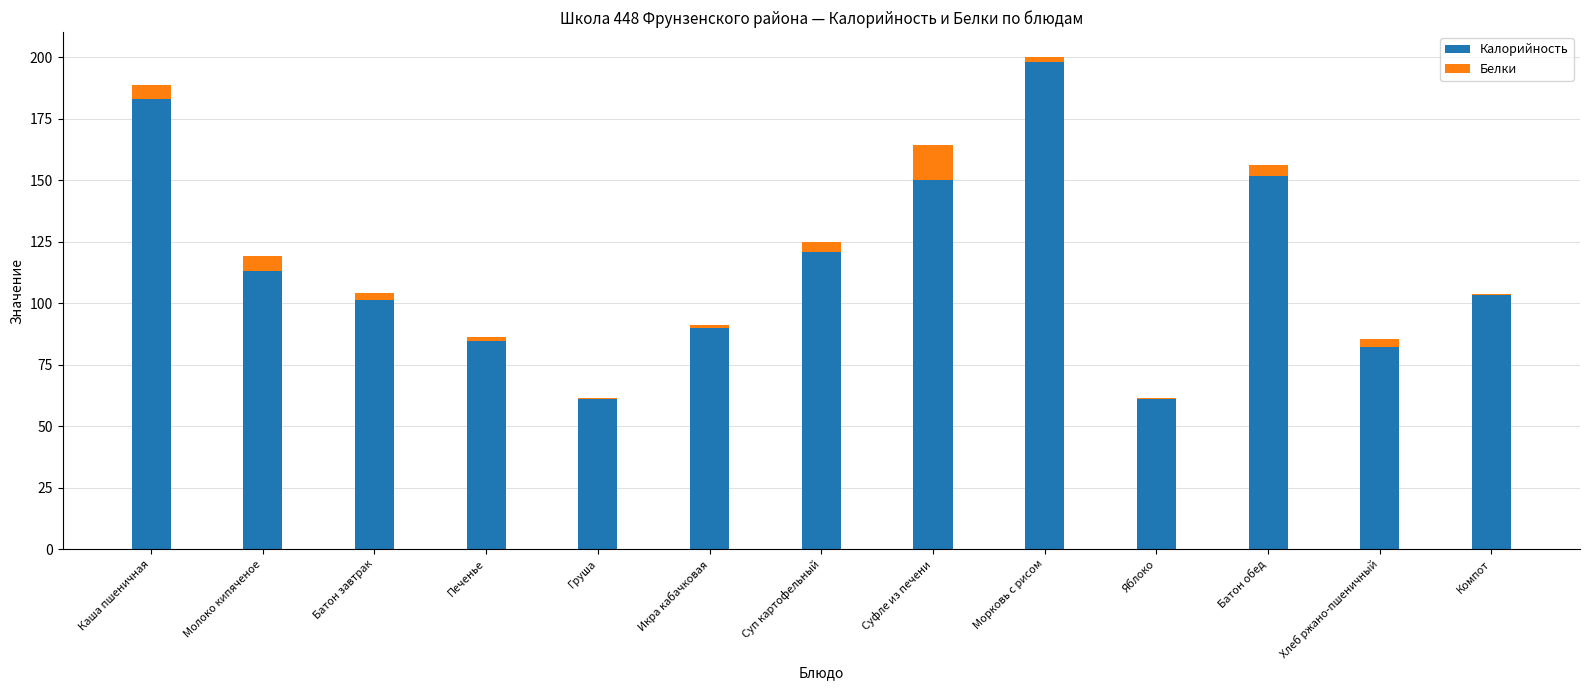

At which category is the sum across all series the highest?

Морковь с рисом